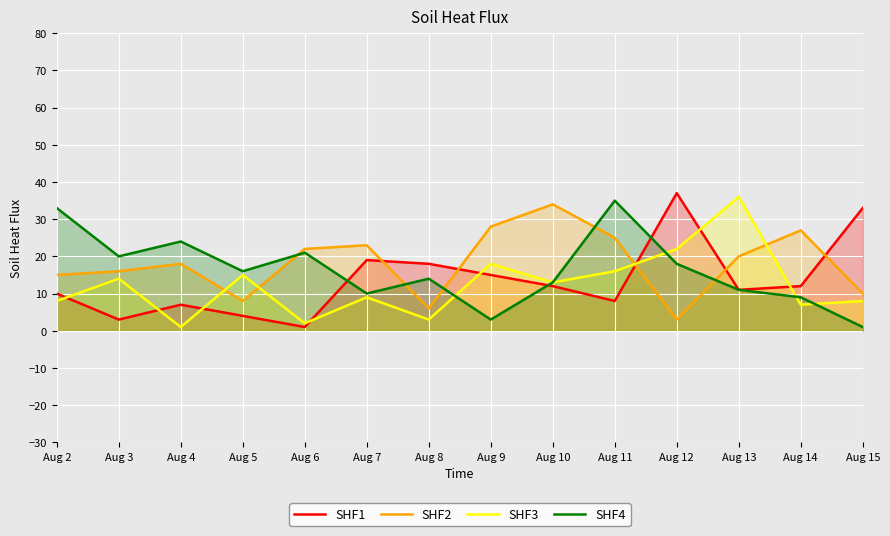

What is the spread (max minus min) of values at Aug 3?

17